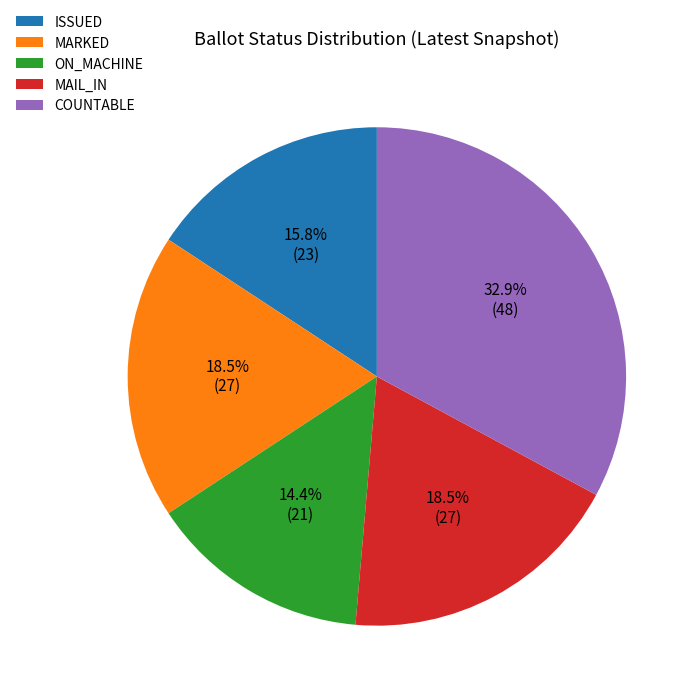

To the nearest percent, what portion does ON_MACHINE represent?

14%